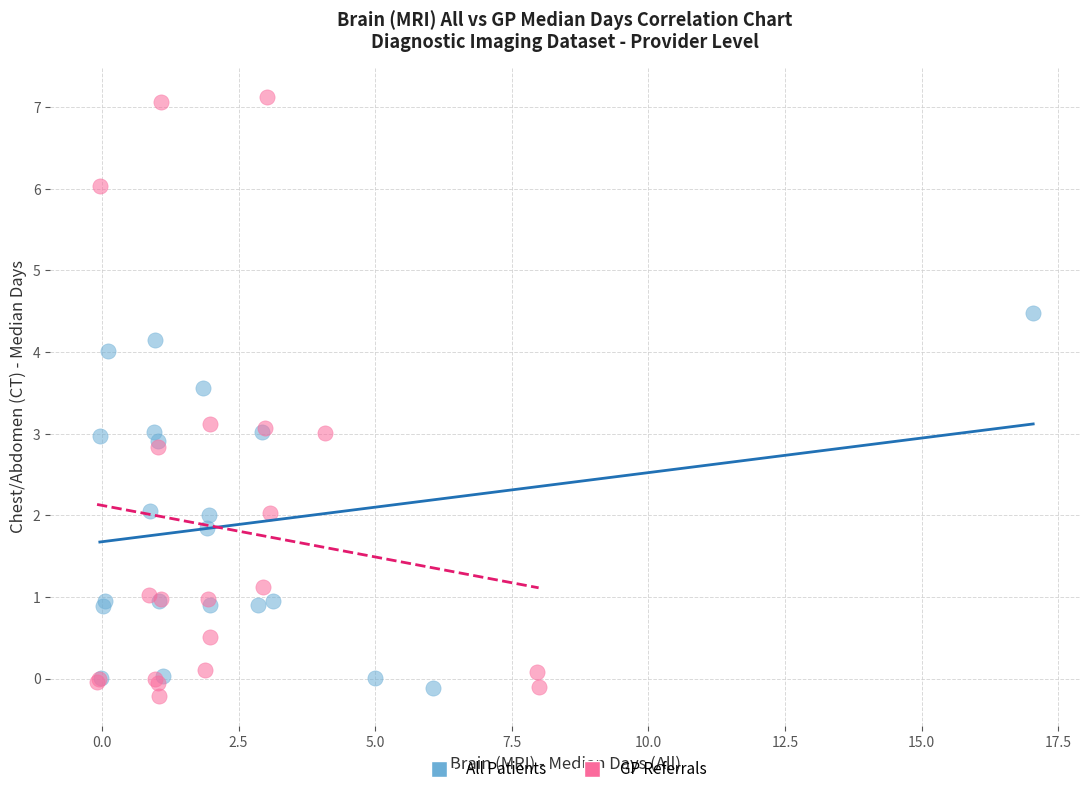

Which series reaches the maximum Y coordinate?

GP Referrals